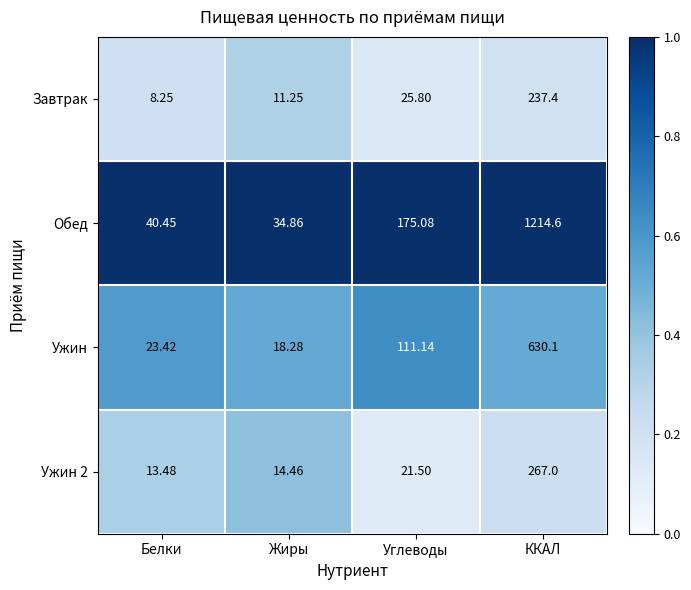

Rank the categories by Завтрак value from lowest to highest.

Белки, Жиры, Углеводы, ККАЛ